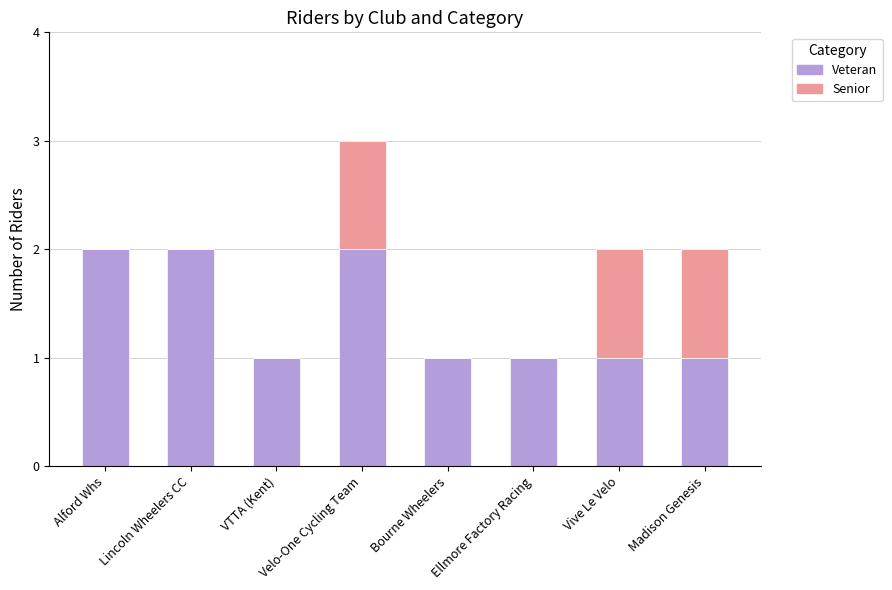

What is the sum of the Veteran values at Velo-One Cycling Team and Bourne Wheelers?

3